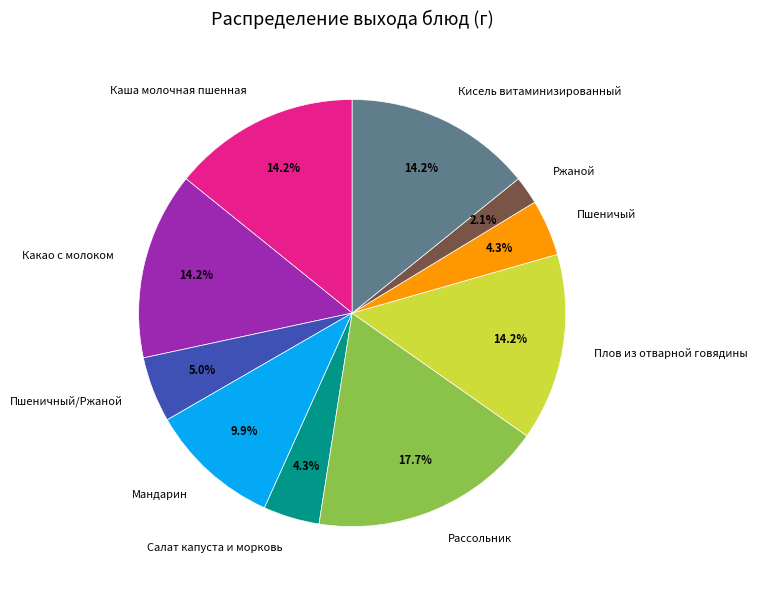

Does any single category account for the majority?

No